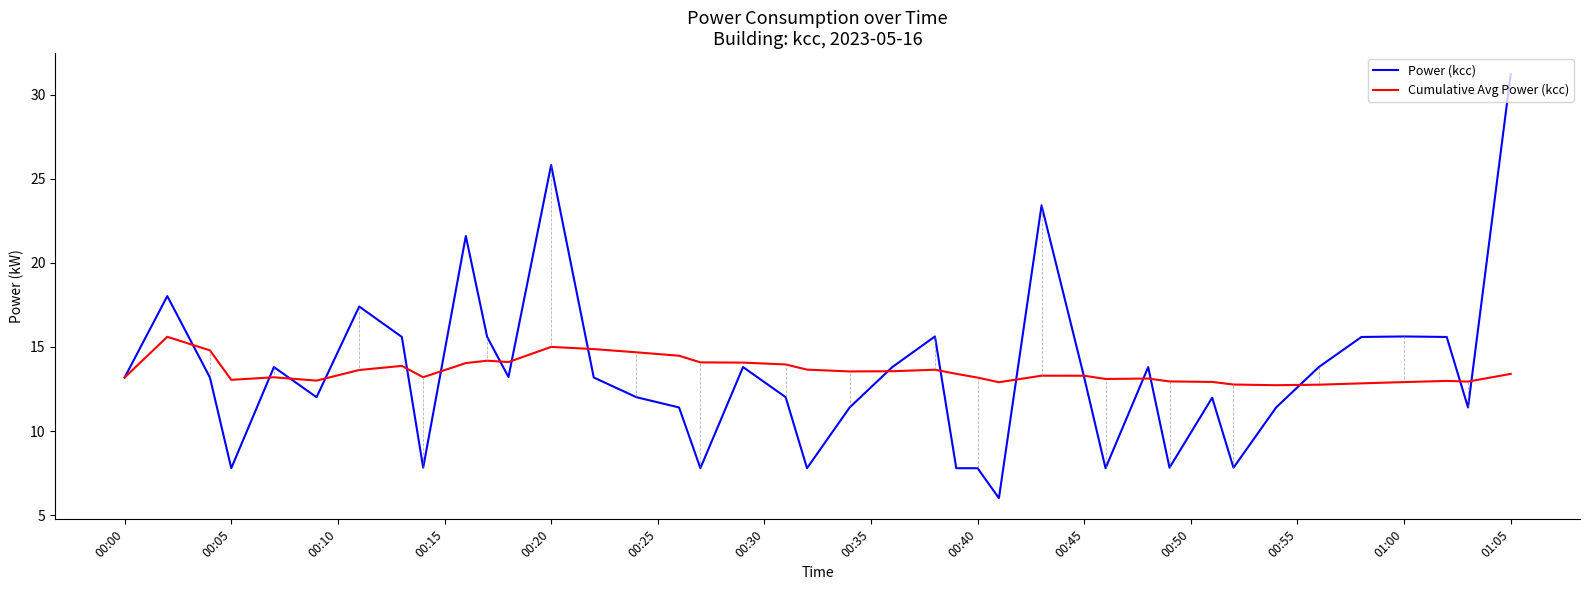

What is the maximum value for Cumulative Avg Power (kcc)?

15.6